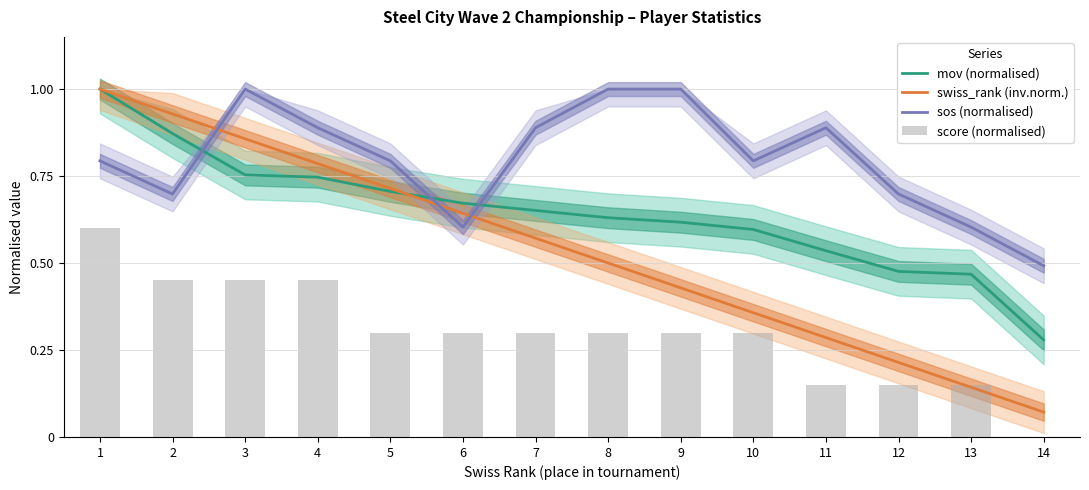

List the series in order of their overall mean, highest first.

sos (normalised), mov (normalised), swiss_rank (inv.norm.), score (normalised)